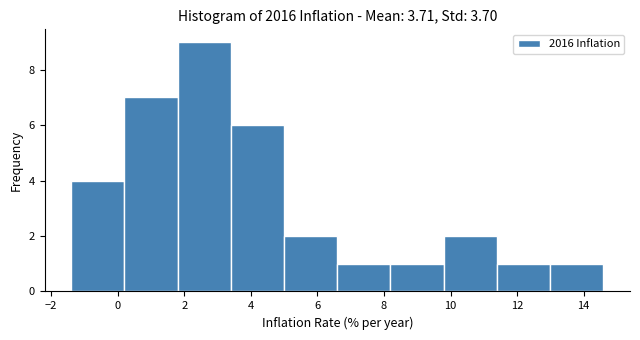

Over which range of the x-axis is the bar tallest?

1.8 to 3.4